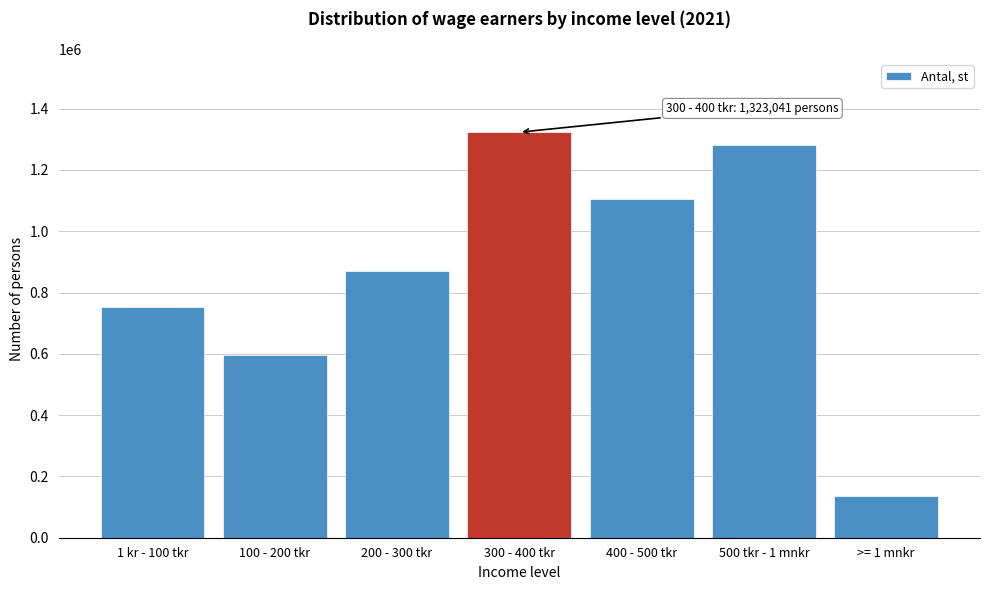

Reading left to right, extract all data points from this chart.

1 kr - 100 tkr=752991	100 - 200 tkr=596103	200 - 300 tkr=870420	300 - 400 tkr=1323041	400 - 500 tkr=1103753	500 tkr - 1 mnkr=1281567	>= 1 mnkr=136075